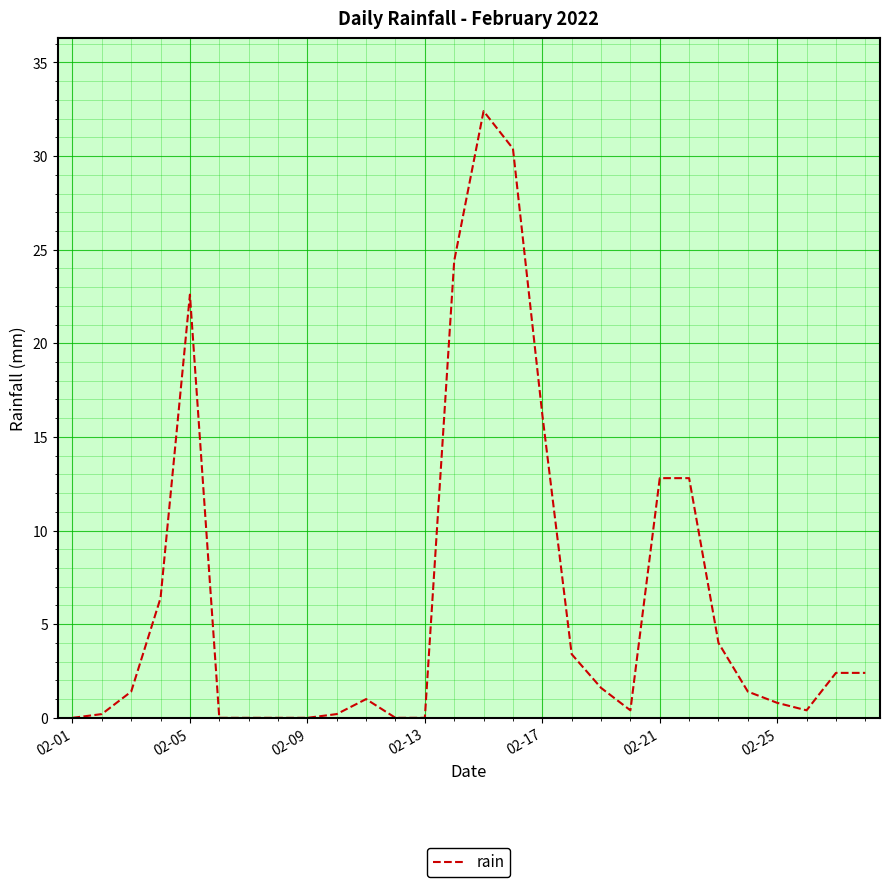

How many distinct data groups are displayed?

1